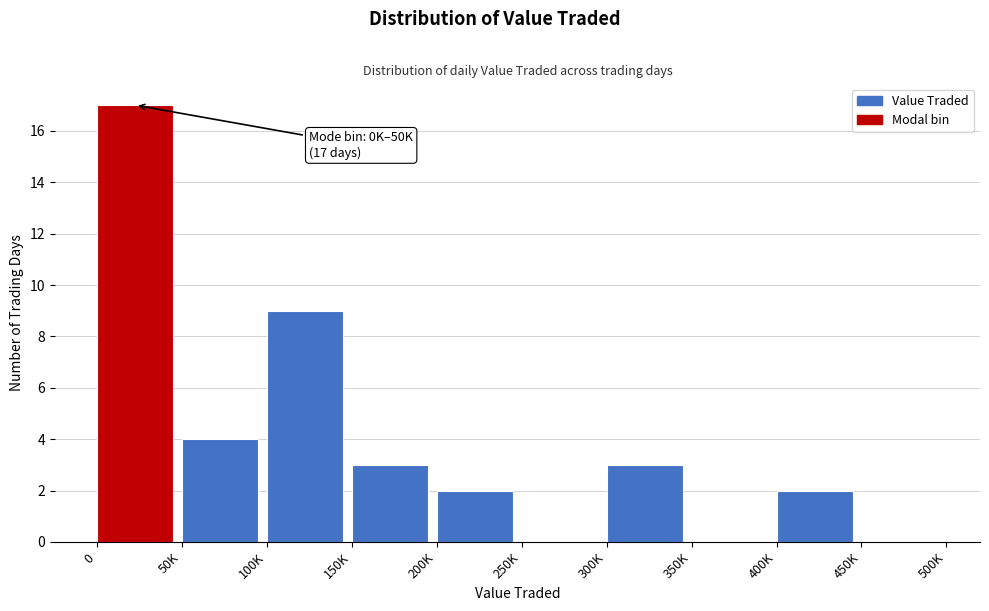

Reading left to right, what are all the values shown in this chart?

0=17	50K=4	100K=9	150K=3	200K=2	250K=0	300K=3	350K=0	400K=2	450K=0